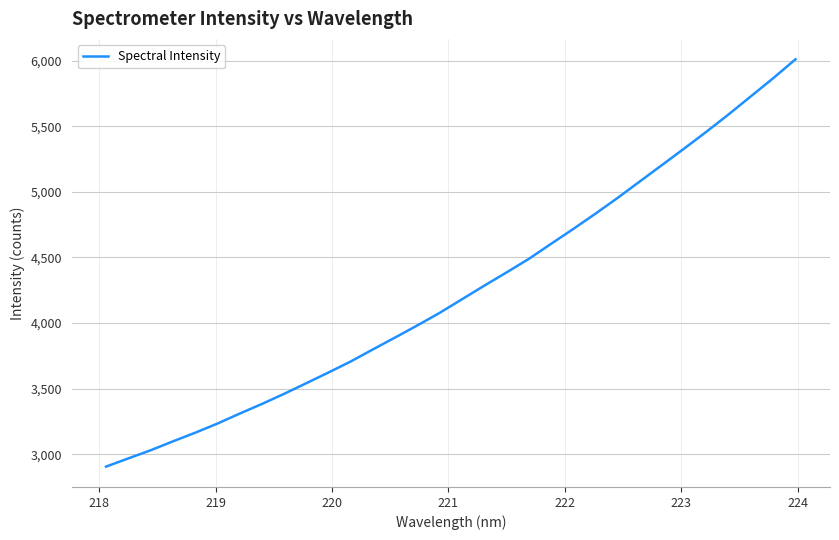

What is the minimum value shown in the chart?

2905.0